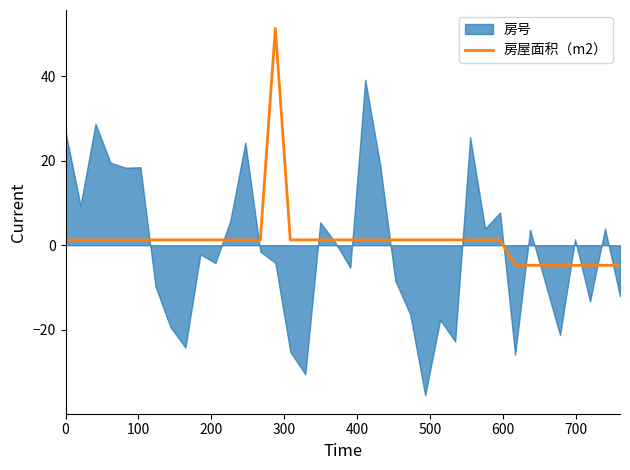

What is the maximum value for 房屋面积（m2）?

51.3